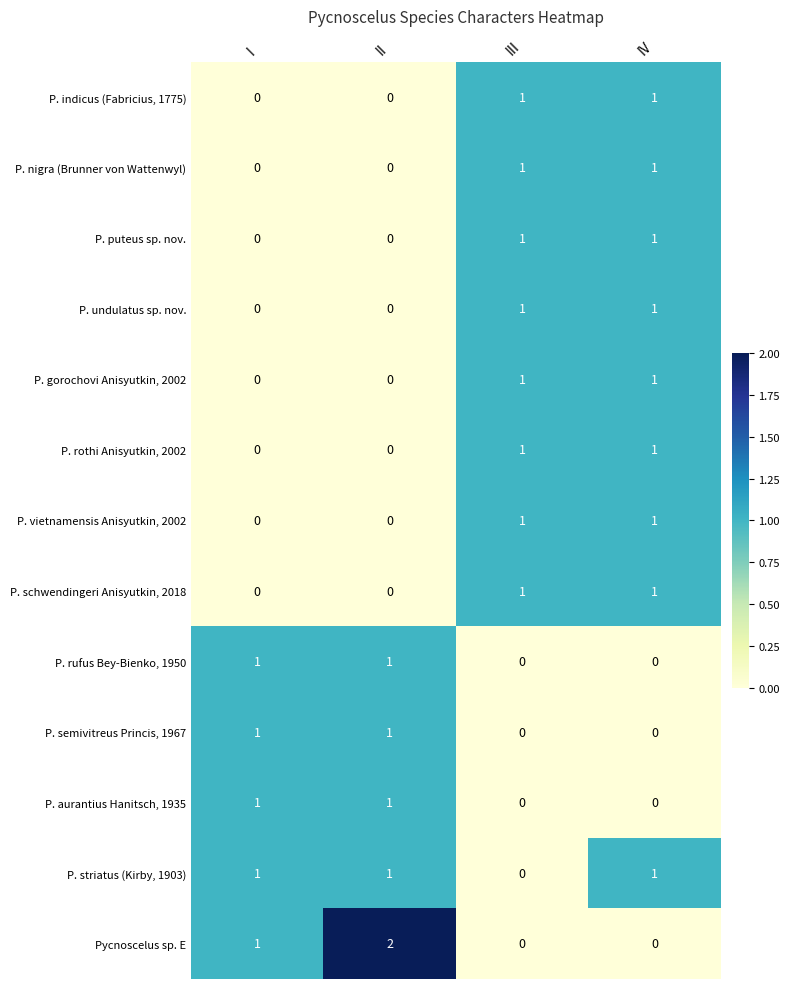

Count the P. rufus Bey-Bienko, 1950 values in the range 0 to 1.

4